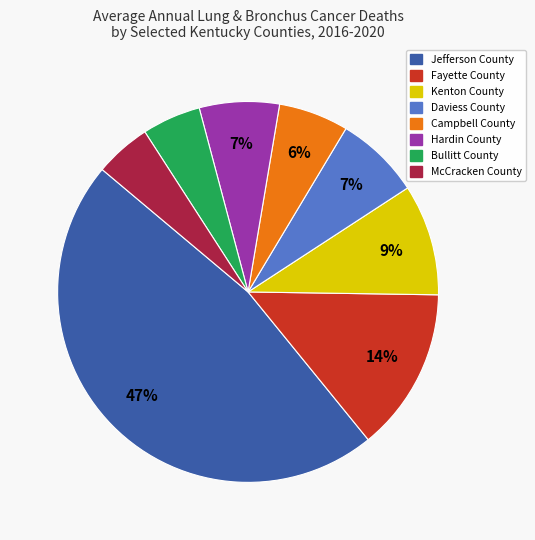

To the nearest percent, what is the difference between the largest and smallest slice percentages?

42%